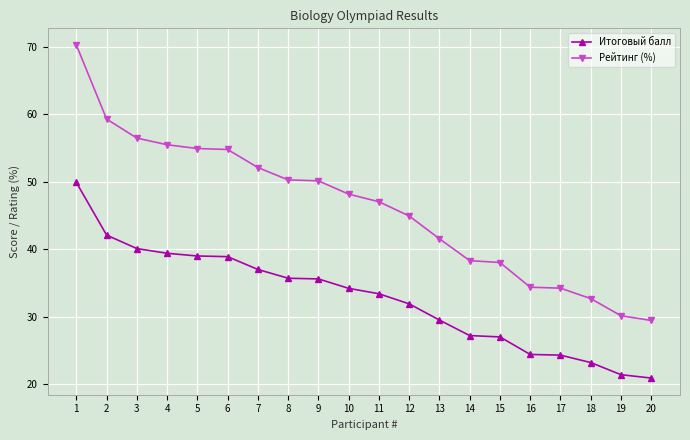

True or false: Рейтинг (%) has a value of 70.3 at 1.

True